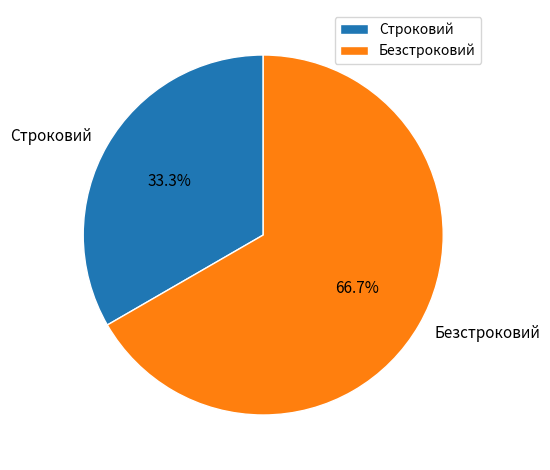

Count the number of slices in the pie.

2